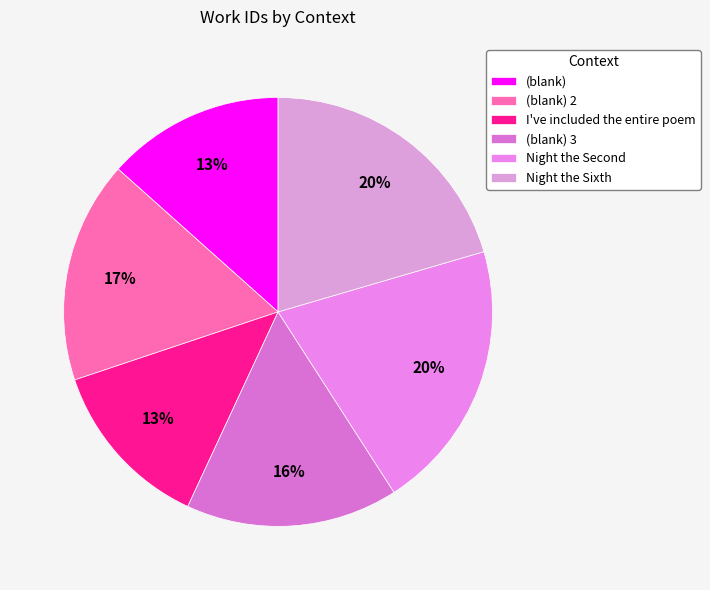

Count the number of slices in the pie.

6